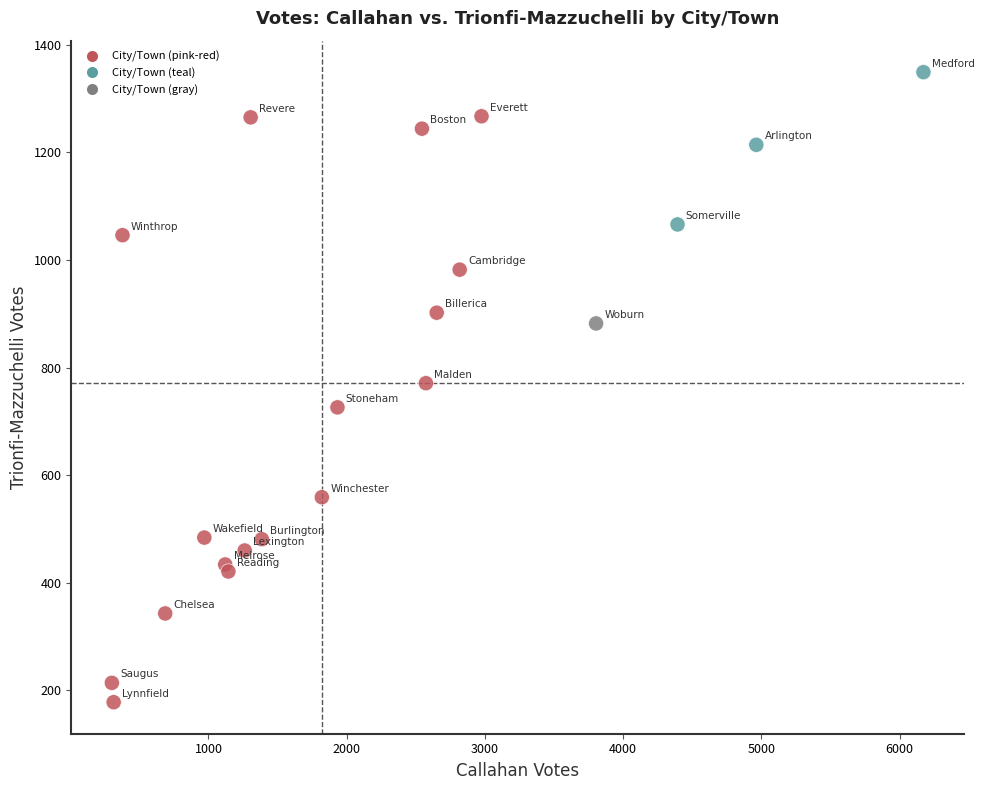

What is the range of Y values (max minus min)?

1171